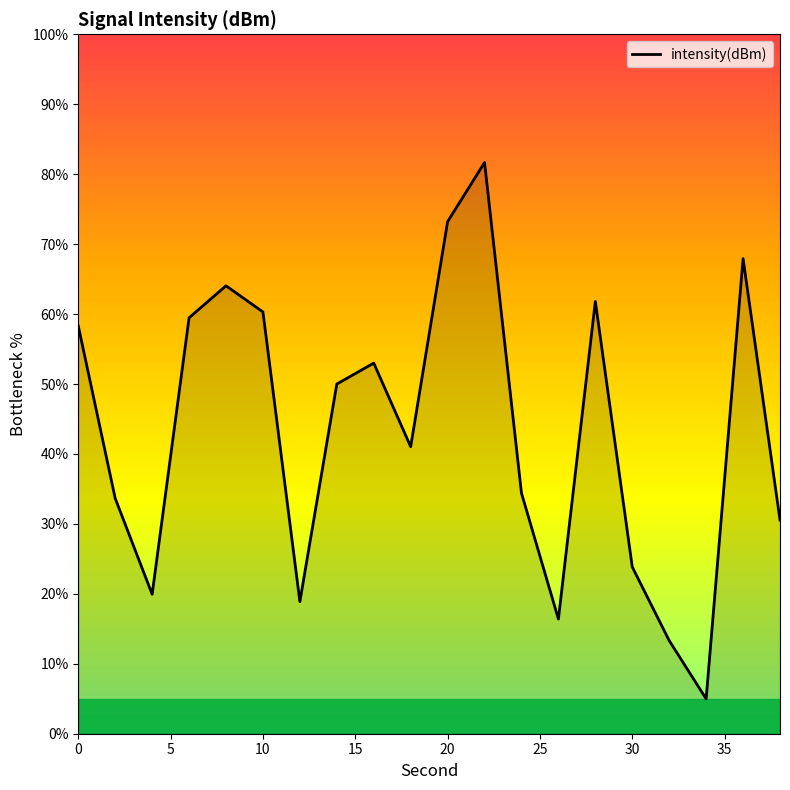

What is the greatest value displayed?

81.7